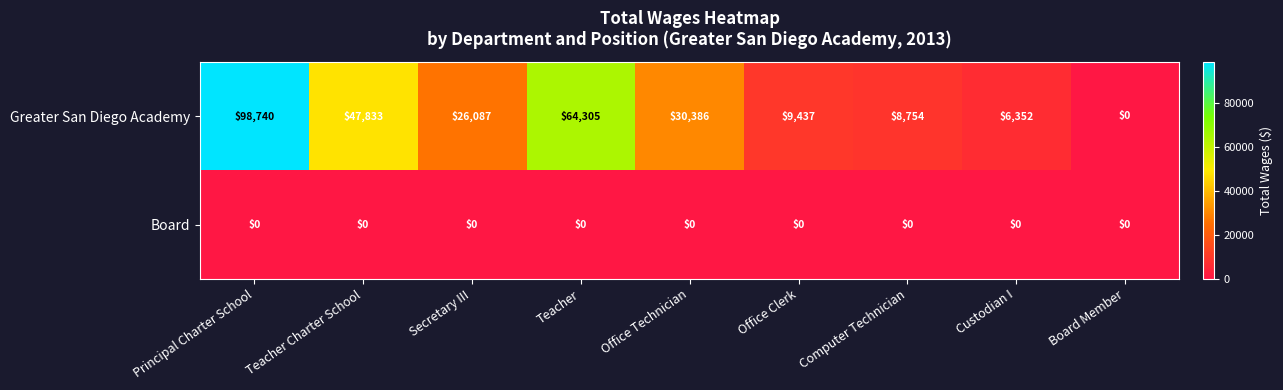

Which series changed the most between Computer Technician and Board Member?

Greater San Diego Academy